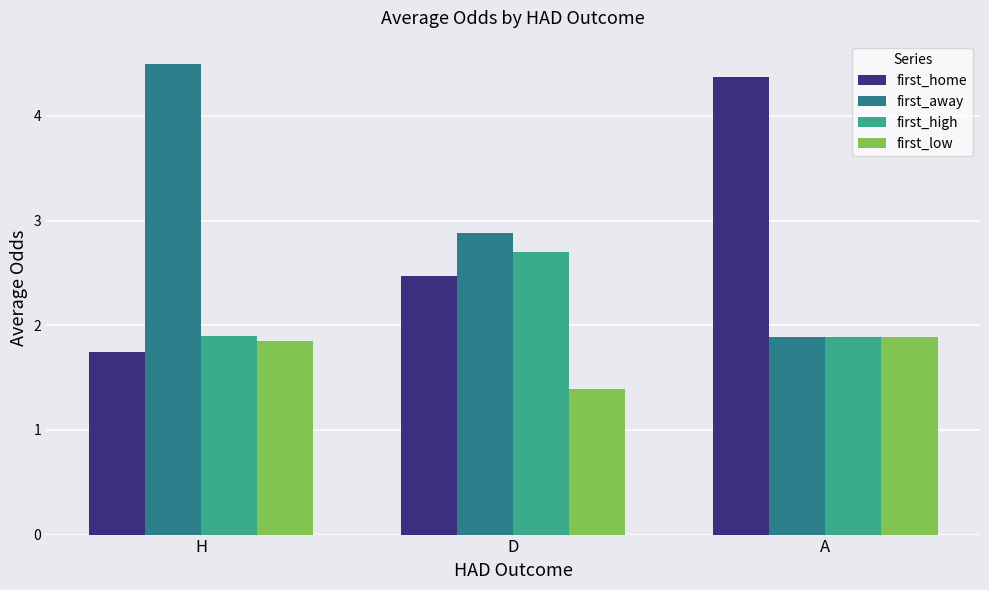

What value does the first_away series have at H?

4.5